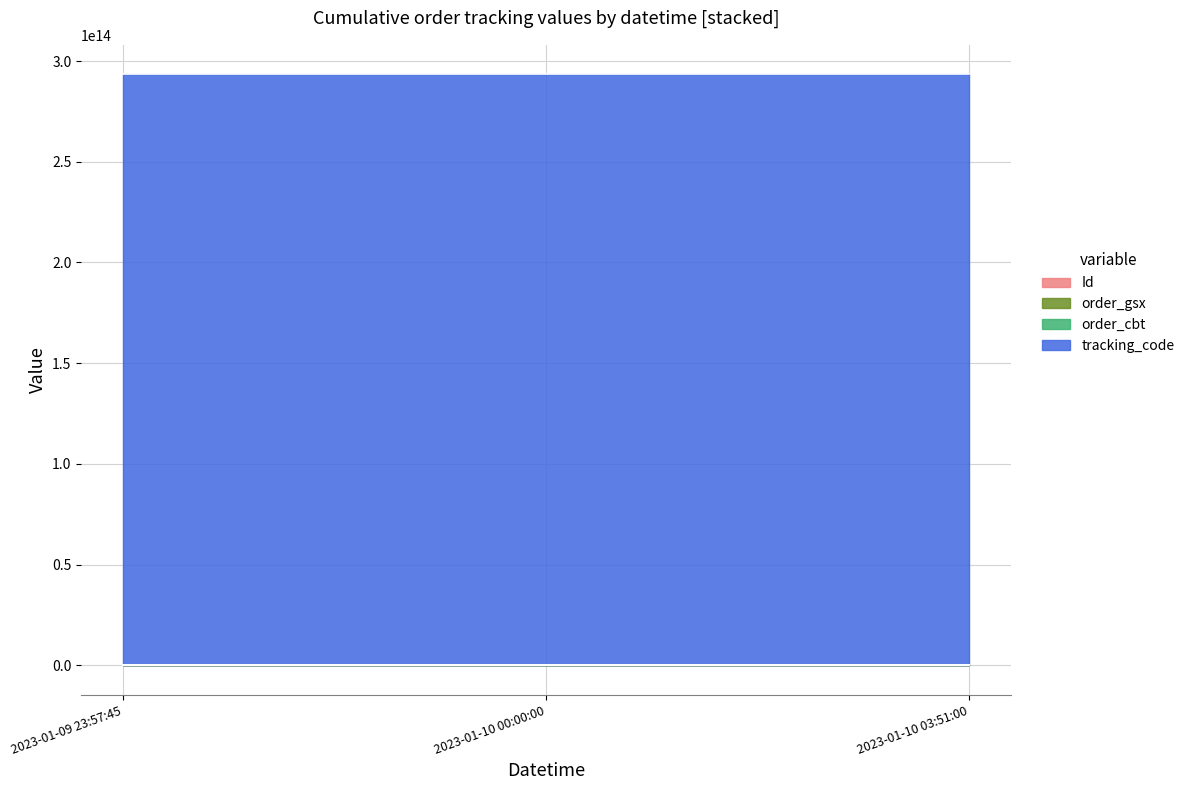

At which category is the sum across all series the highest?

2023-01-09 23:57:45